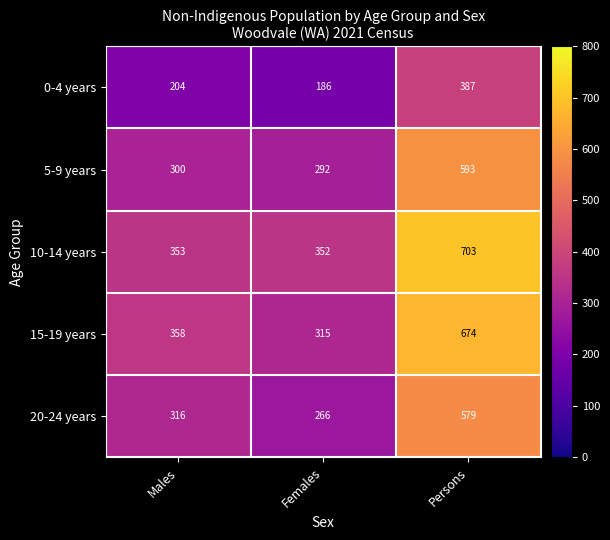

Which category has the lowest value in the 10-14 years series?

Females